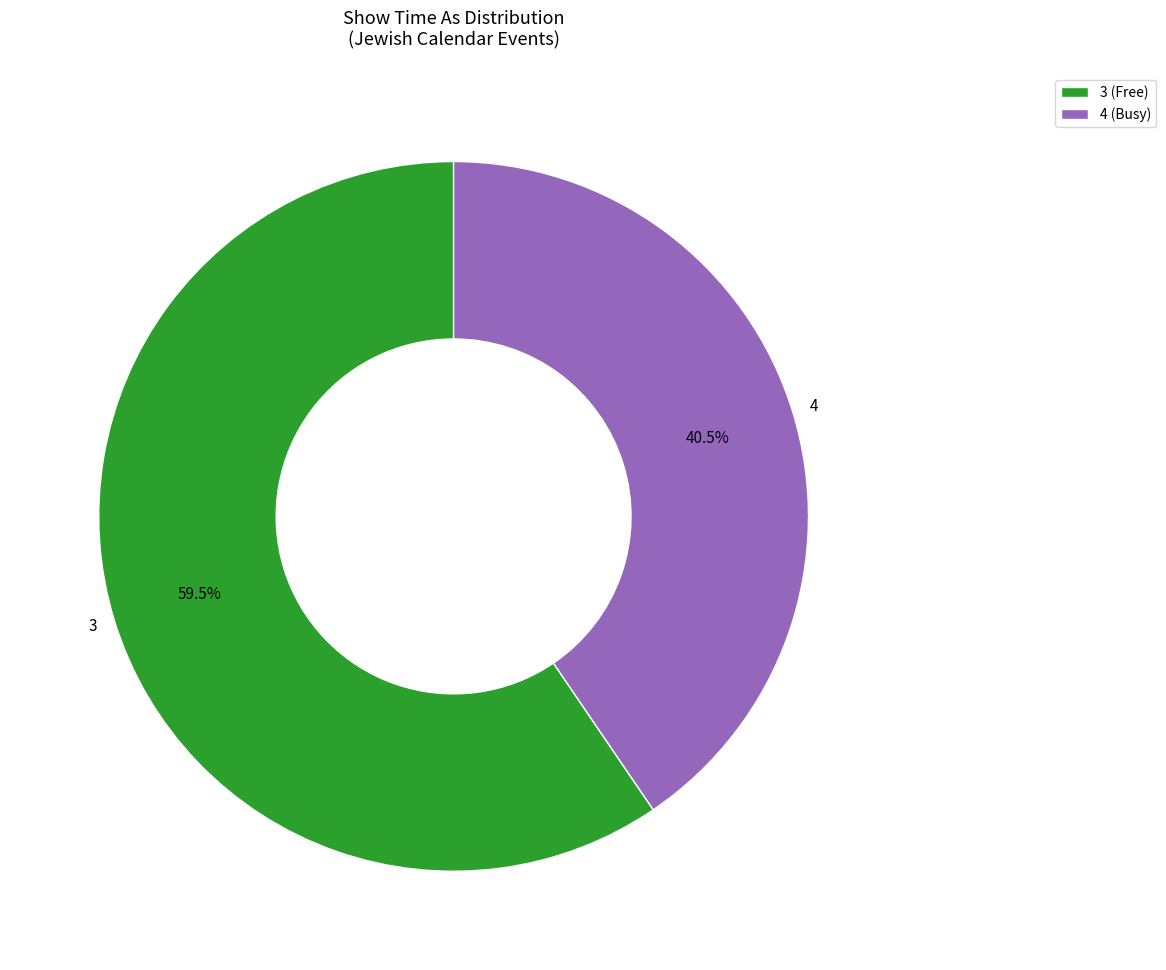

How much of the chart is everything except 4?

59.5%